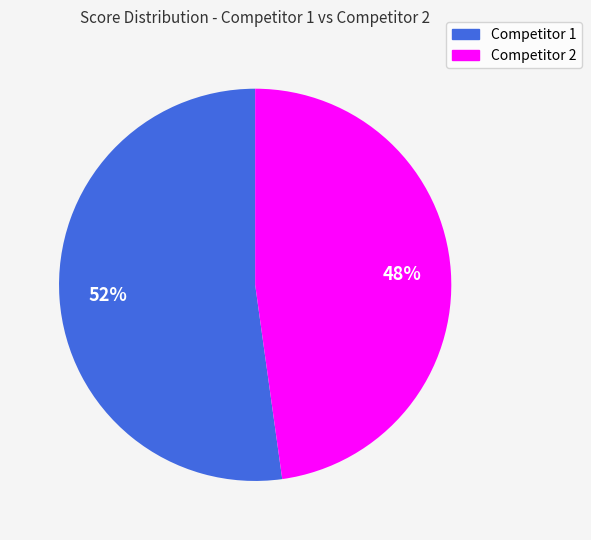

Is there any slice that represents more than half of the pie?

Yes